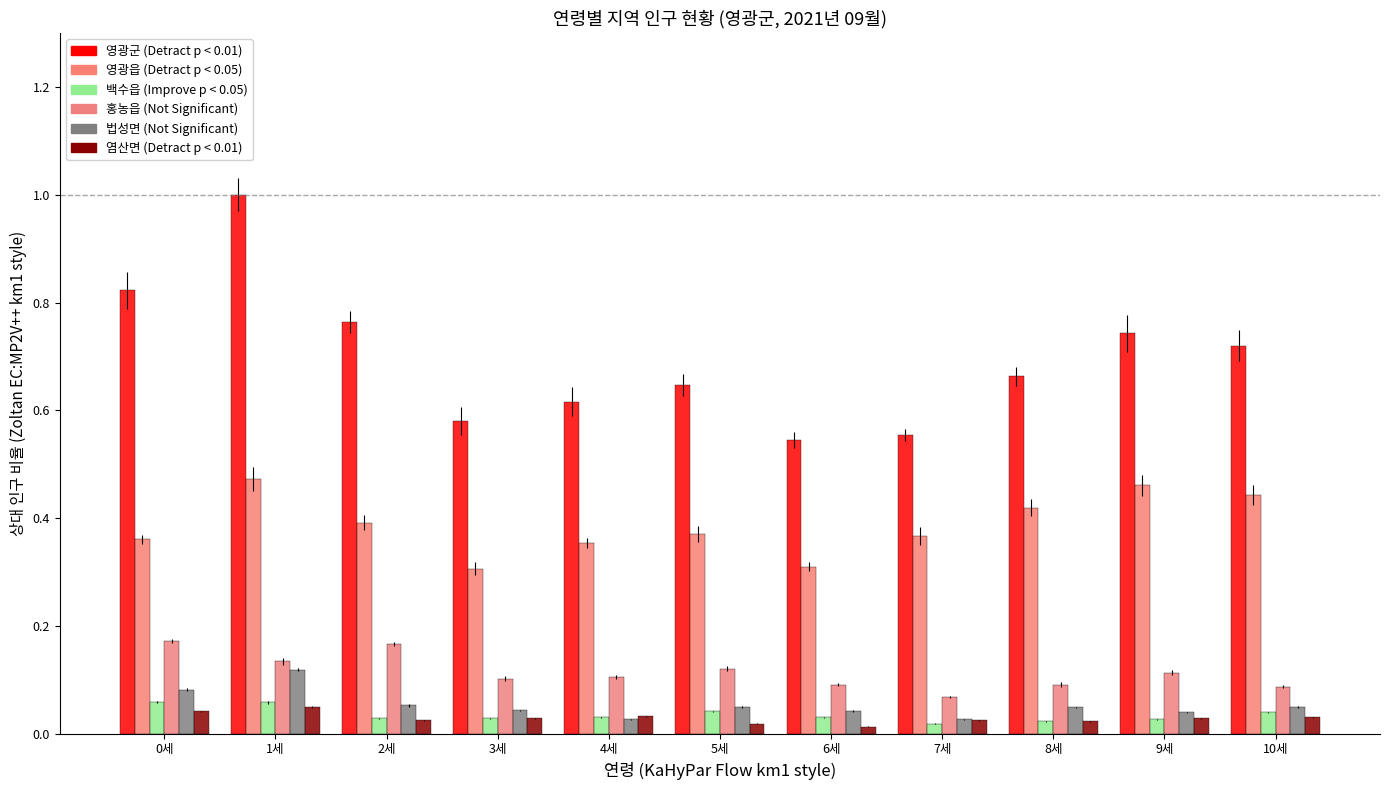

How many groups of bars are there?

11